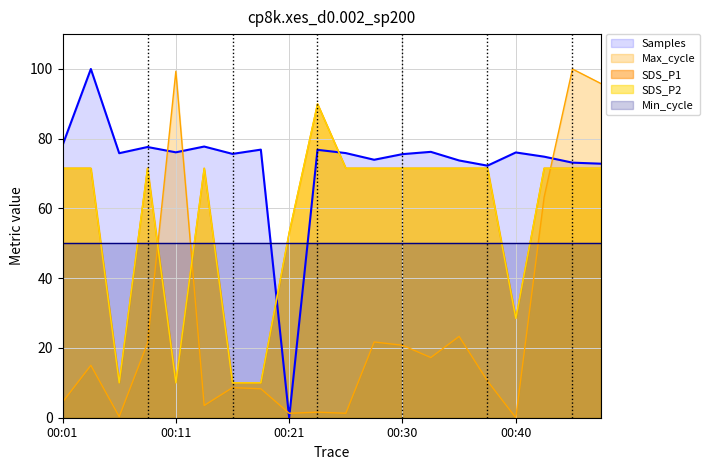

What is the maximum value shown in the chart?

100.0